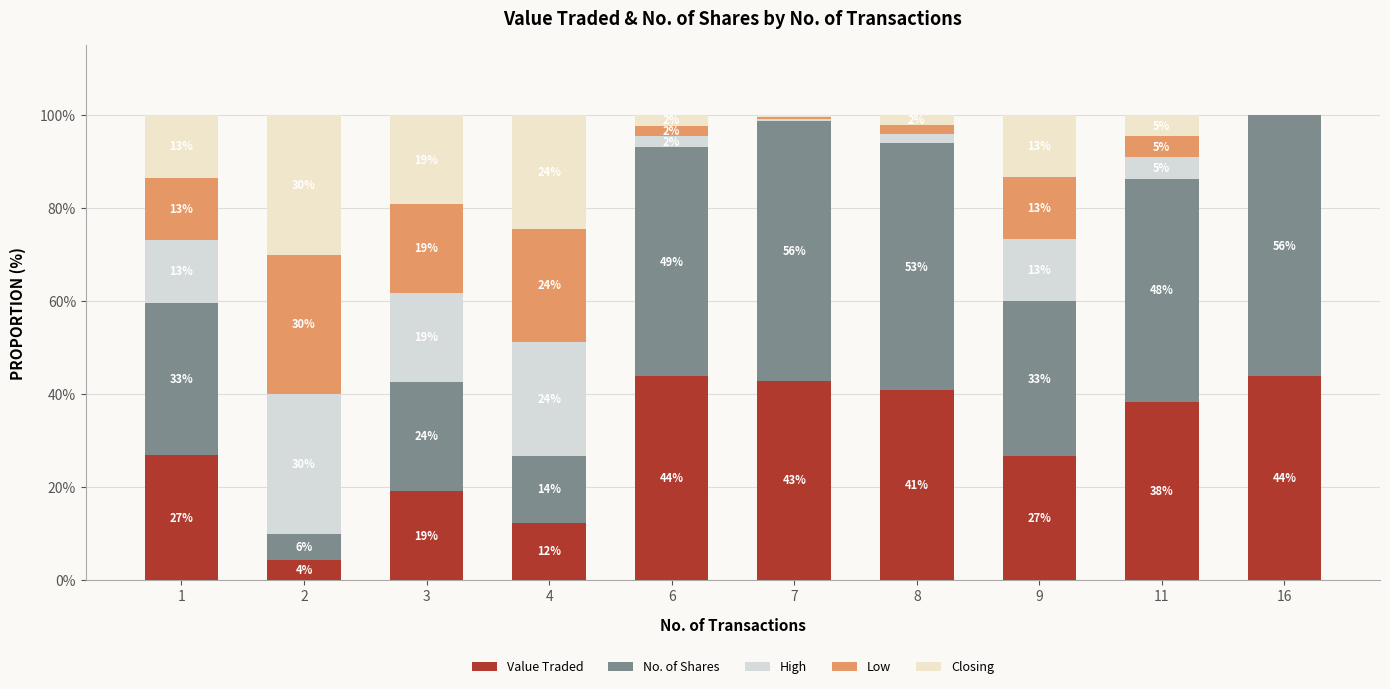

The value of Low at 8 is 0.9. True or false?

False